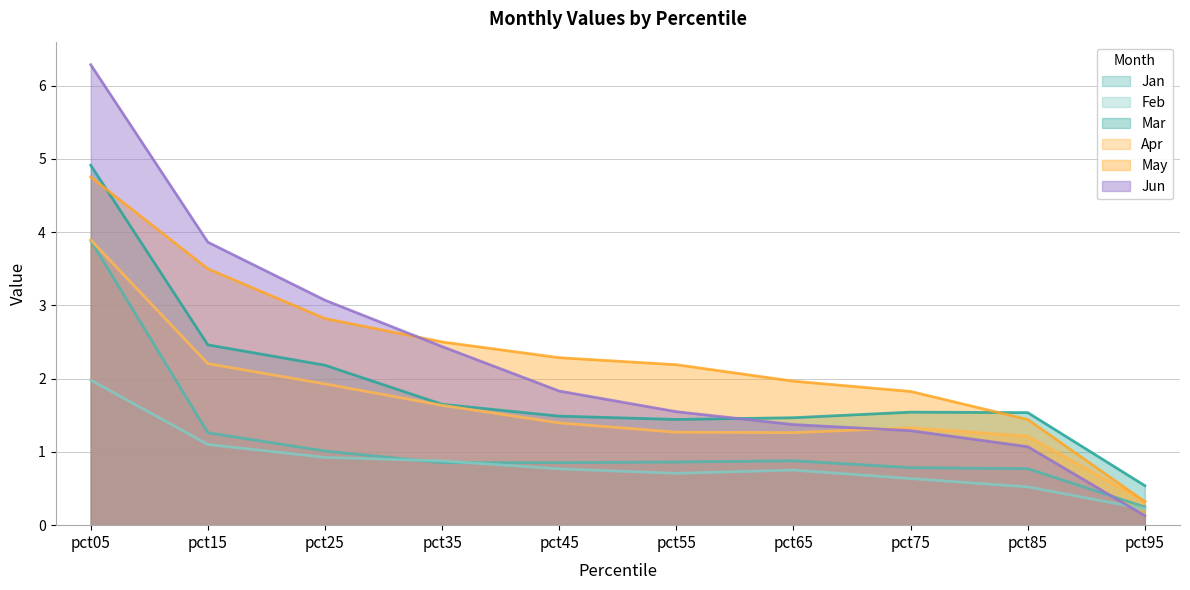

What is the minimum value for May?

0.3